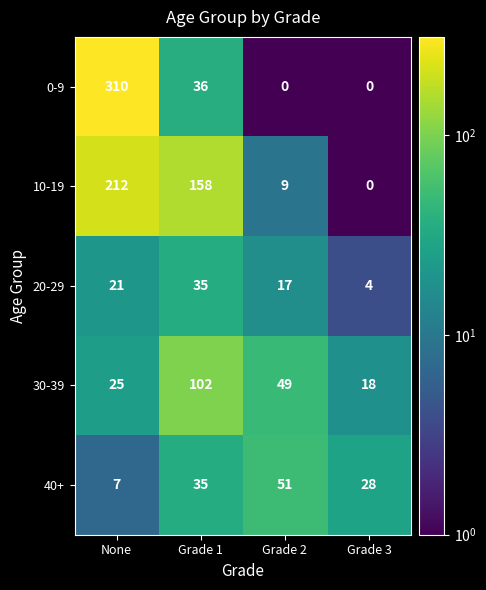

What is the difference between the 0-9 values at None and Grade 1?

274